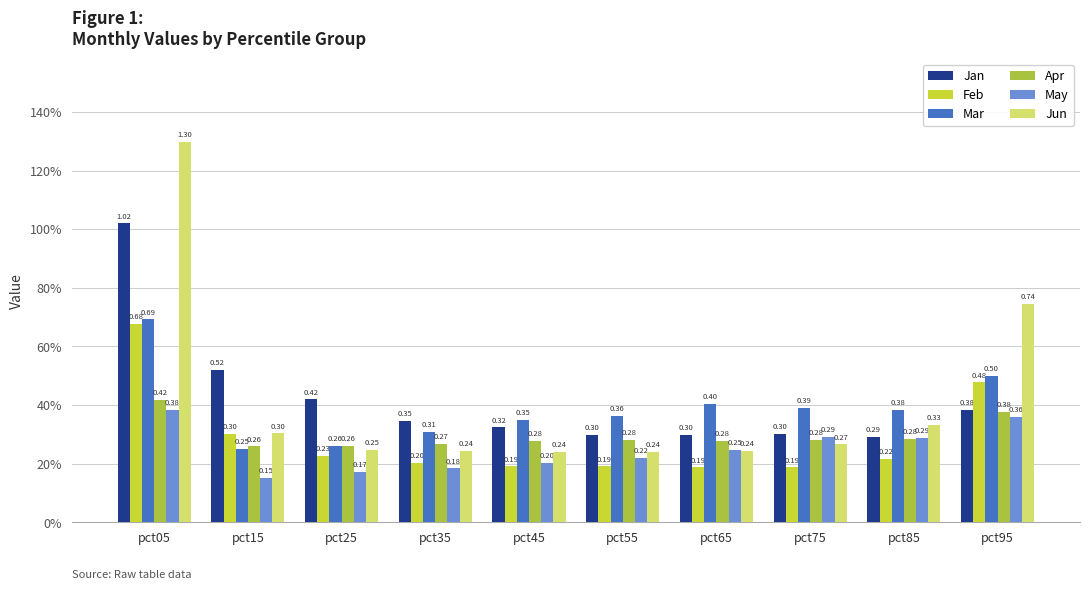

What is the minimum value shown in the chart?

0.2